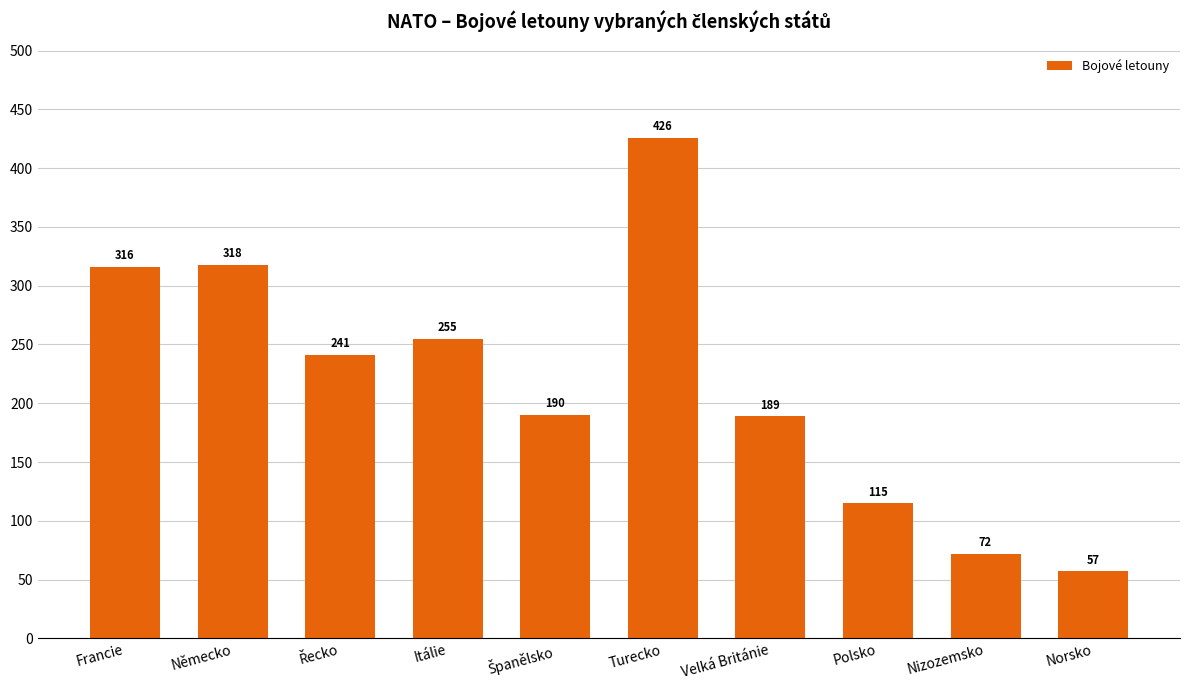

True or false: the data shows 255 at Itálie.

True